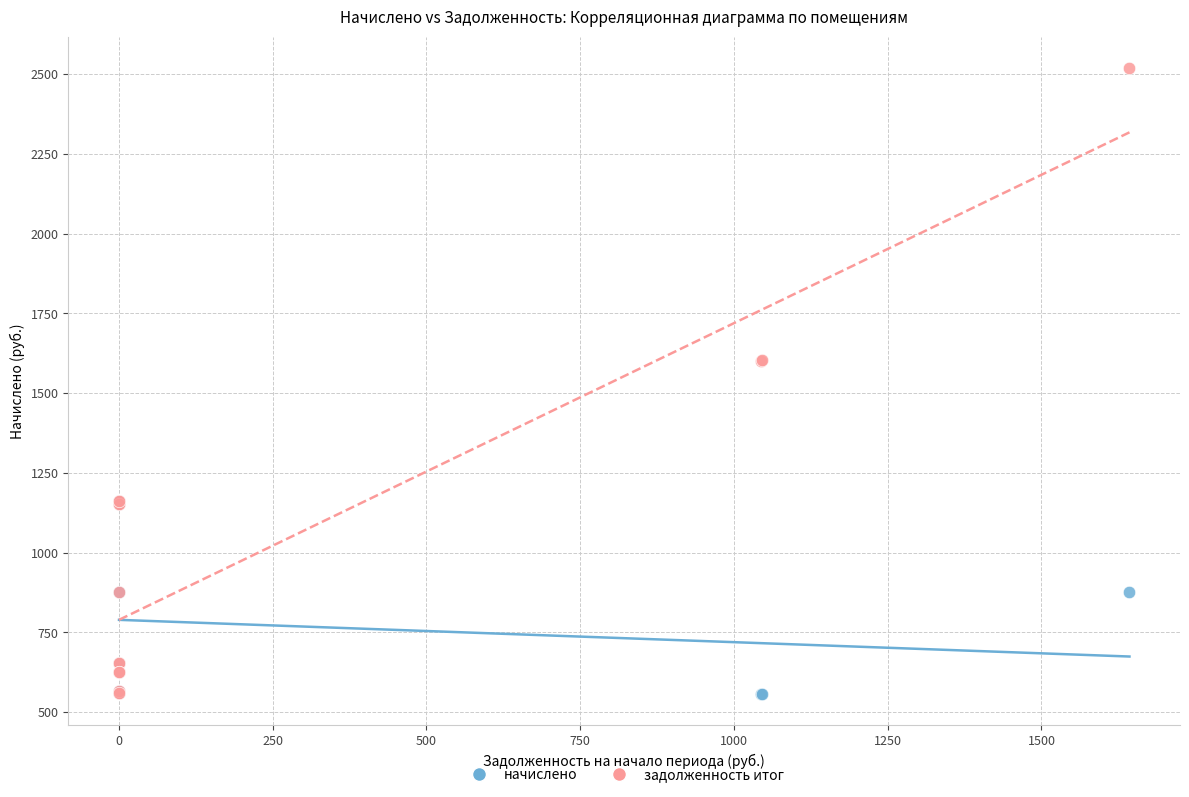

Which series has the widest spread of Y values?

задолженность итог